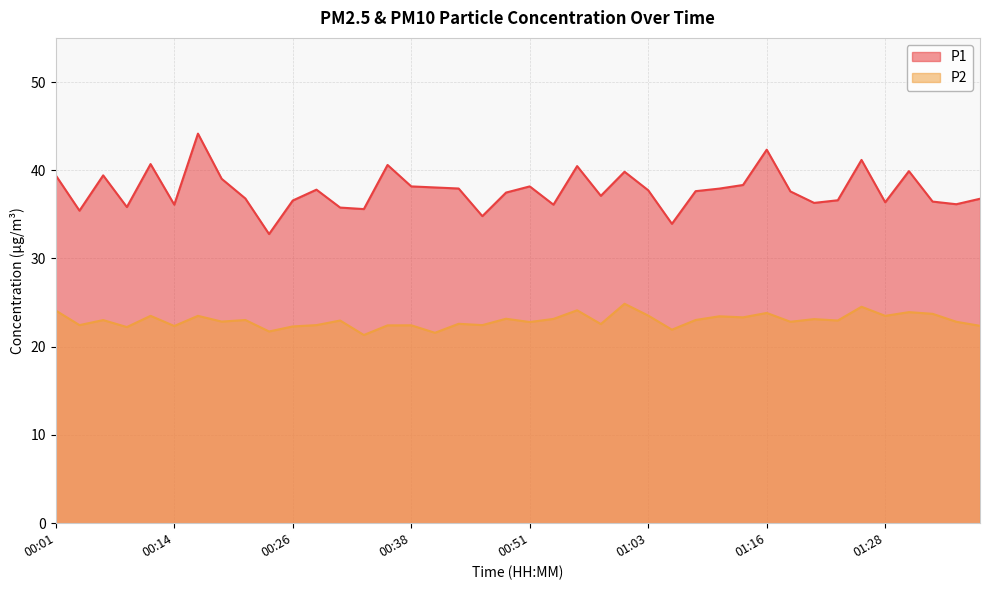

Reading right to left, list all the values displayed in this chart.

P1: 01:38=36.8	01:35=36.1	01:33=36.5	01:30=39.9	01:28=36.4	01:25=41.2	01:23=36.6	01:21=36.3	01:18=37.6	01:16=42.3	01:13=38.3	01:11=37.9	01:08=37.6	01:06=33.9	01:03=37.7	01:01=39.8	00:58=37.1	00:56=40.5	00:53=36.1	00:51=38.2	00:48=37.5	00:46=34.8	00:43=37.9	00:41=38.0	00:38=38.2	00:36=40.6	00:33=35.6	00:31=35.8	00:28=37.8	00:26=36.6	00:24=32.8	00:21=36.8	00:19=39.0	00:16=44.1	00:14=36.1	00:11=40.7	00:09=35.8	00:06=39.4	00:04=35.4	00:01=39.4
P2: 01:38=22.4	01:35=22.8	01:33=23.7	01:30=23.9	01:28=23.5	01:25=24.5	01:23=23.0	01:21=23.1	01:18=22.8	01:16=23.8	01:13=23.3	01:11=23.4	01:08=23.0	01:06=21.9	01:03=23.5	01:01=24.9	00:58=22.6	00:56=24.1	00:53=23.1	00:51=22.8	00:48=23.2	00:46=22.4	00:43=22.6	00:41=21.6	00:38=22.4	00:36=22.4	00:33=21.3	00:31=23.0	00:28=22.4	00:26=22.3	00:24=21.7	00:21=23.0	00:19=22.9	00:16=23.5	00:14=22.4	00:11=23.5	00:09=22.2	00:06=23.0	00:04=22.4	00:01=24.1